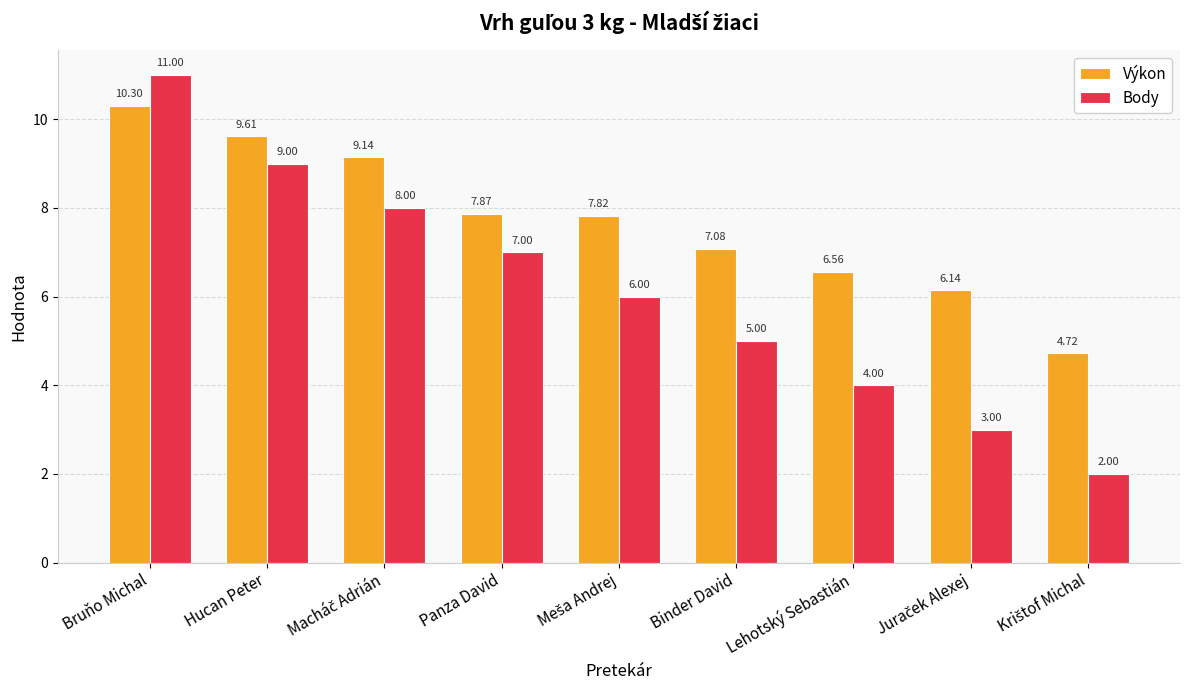

What is the minimum value shown in the chart?

2.0